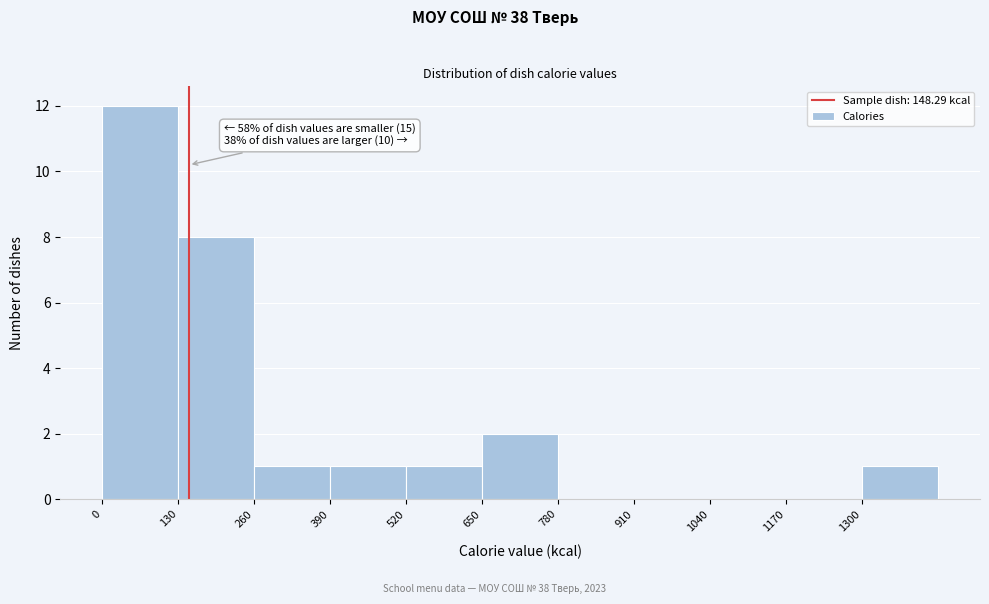

Which range on the x-axis has the tallest bar?

0 to 130